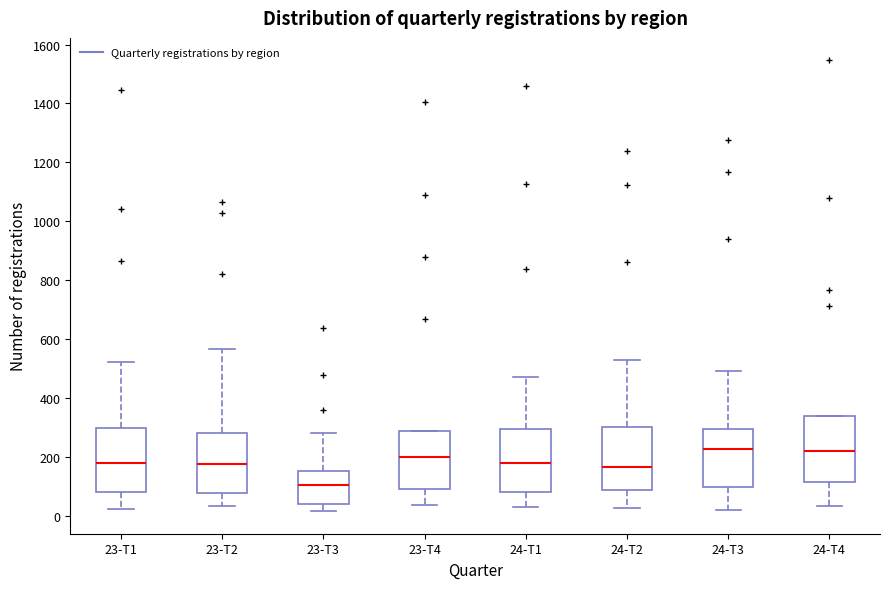

Reading left to right, transcribe this box plot: for each box, give where its median line is, the range the box spans, and where its two whiskers end, as read against the y-axis. The values are not printed on the chart, so give them approximately, as read against the axis.

23-T1: median 180, box 80 to 300, whiskers 20 to 520
23-T2: median 180, box 80 to 280, whiskers 40 to 560
23-T3: median 100, box 40 to 160, whiskers 20 to 280
23-T4: median 200, box 100 to 280, whiskers 40 to 280
24-T1: median 180, box 80 to 300, whiskers 20 to 480
24-T2: median 160, box 80 to 300, whiskers 20 to 520
24-T3: median 220, box 100 to 300, whiskers 20 to 500
24-T4: median 220, box 120 to 340, whiskers 40 to 340